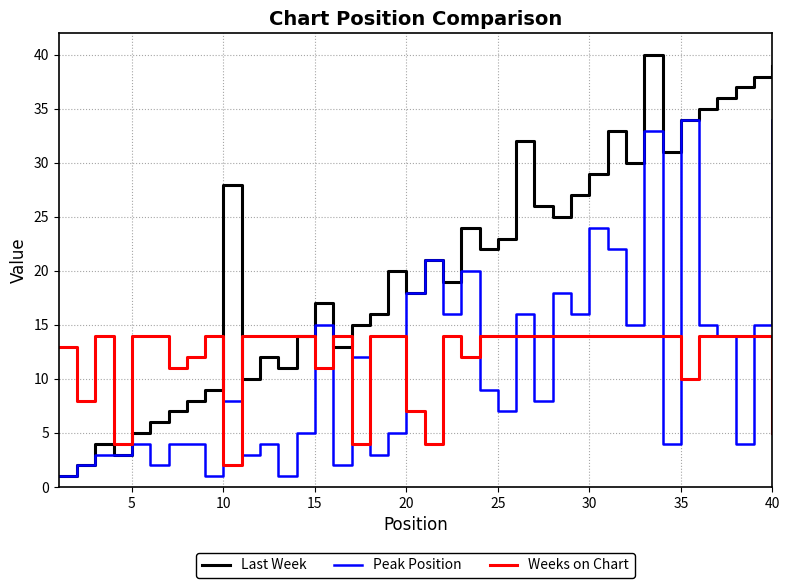

Which series has the largest total across all categories?

Last Week